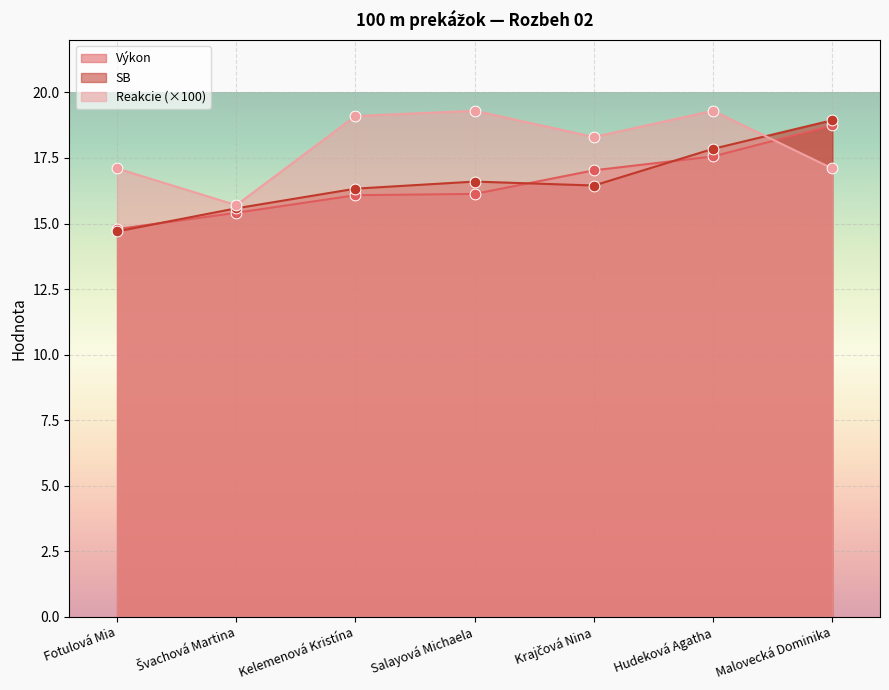

What are all the series names shown in the legend?

Výkon, SB, Reakcie (×100)